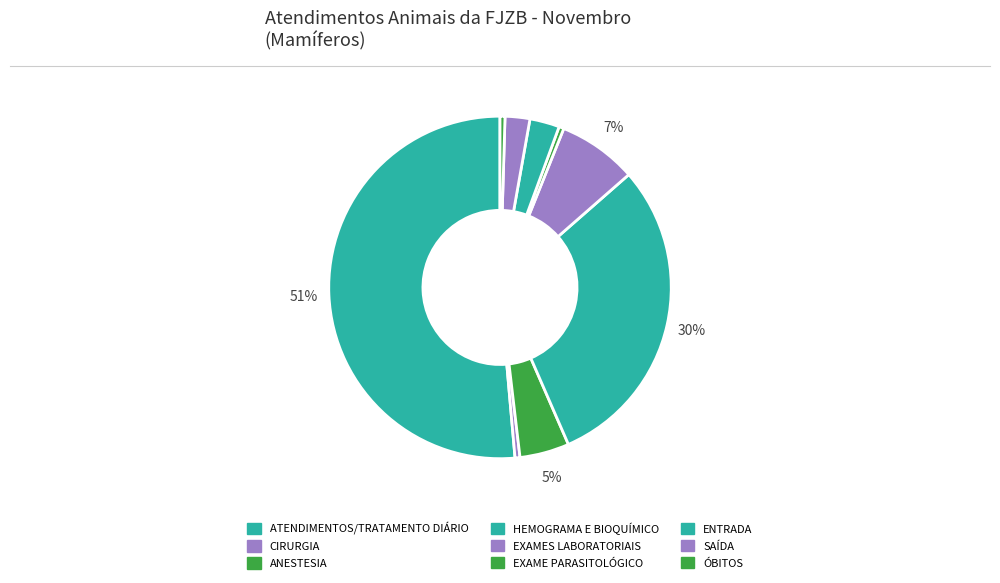

What is the largest slice in the pie chart?

ATENDIMENTOS/TRATAMENTO DIÁRIO